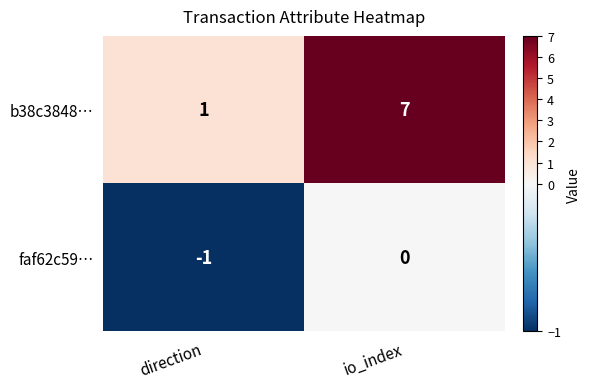

Rank the series at direction from highest to lowest value.

b38c3848…, faf62c59…